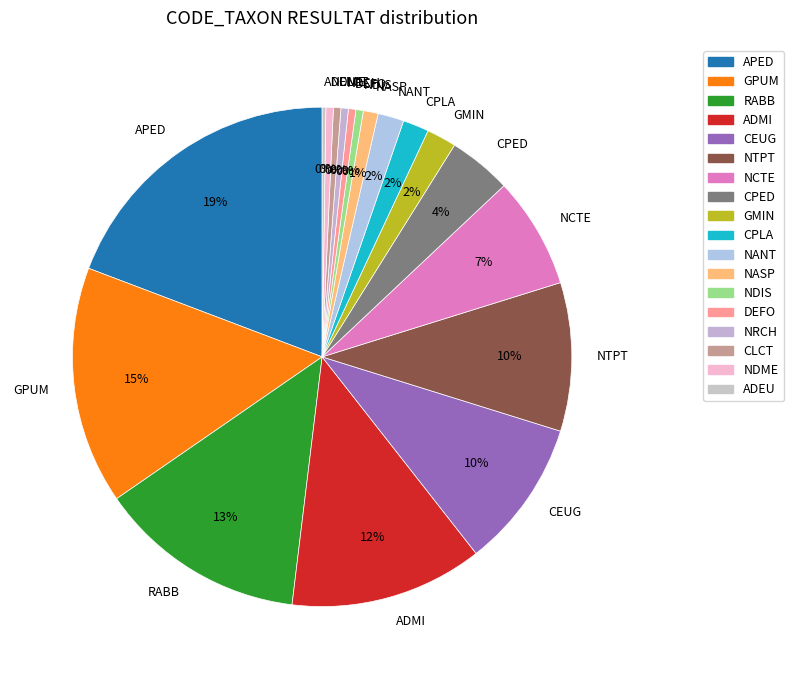

What is the ratio of the value at CPLA to the value at NRCH?

3.5